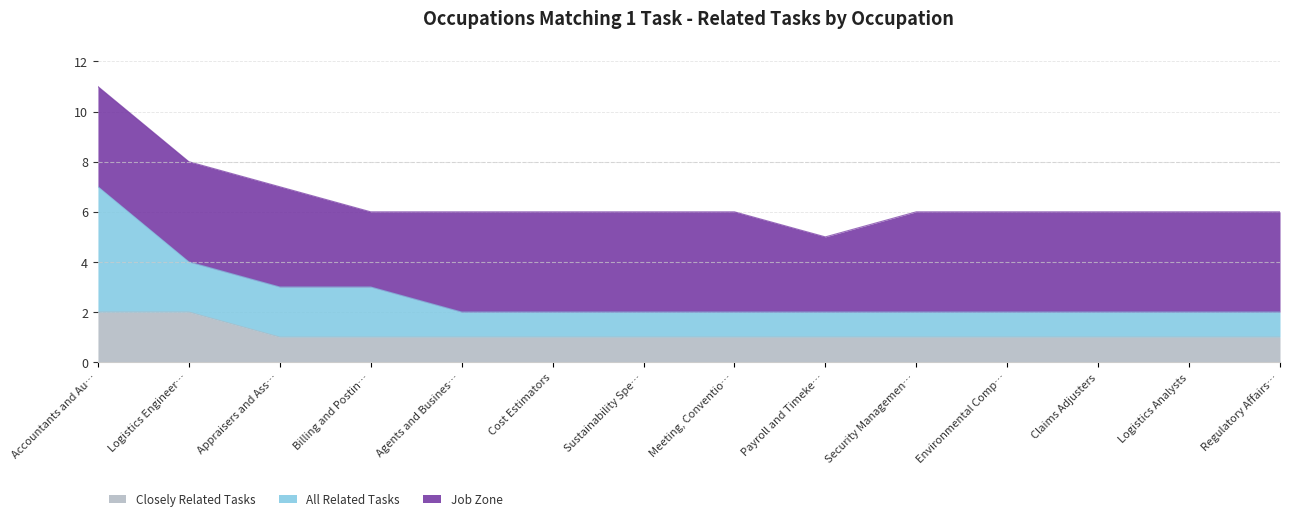

True or false: Closely Related Tasks has a value of 3 at Accountants and Au….

False